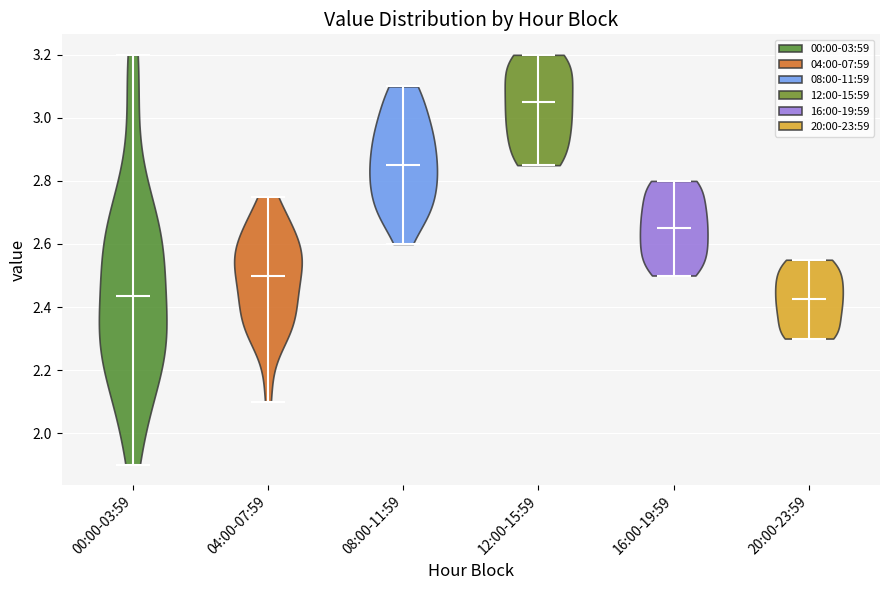

Reading left to right, read every violin against the y-axis: where its median line is, and the lowest and highest points it reaches. The values are not printed on the chart, so give them approximately, as read against the axis.

00:00-03:59: median line 2.44, lowest point 1.90, highest point 3.20
04:00-07:59: median line 2.50, lowest point 2.10, highest point 2.76
08:00-11:59: median line 2.86, lowest point 2.60, highest point 3.10
12:00-15:59: median line 3.06, lowest point 2.86, highest point 3.20
16:00-19:59: median line 2.66, lowest point 2.50, highest point 2.80
20:00-23:59: median line 2.42, lowest point 2.30, highest point 2.56